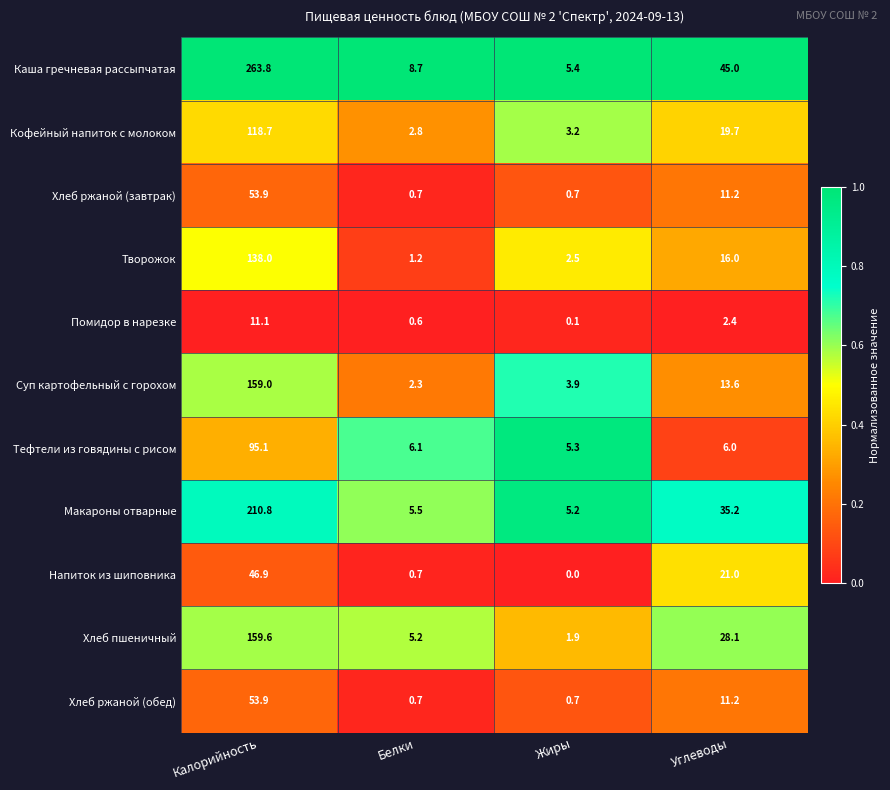

At how many categories does at least one series exceed 0?

4